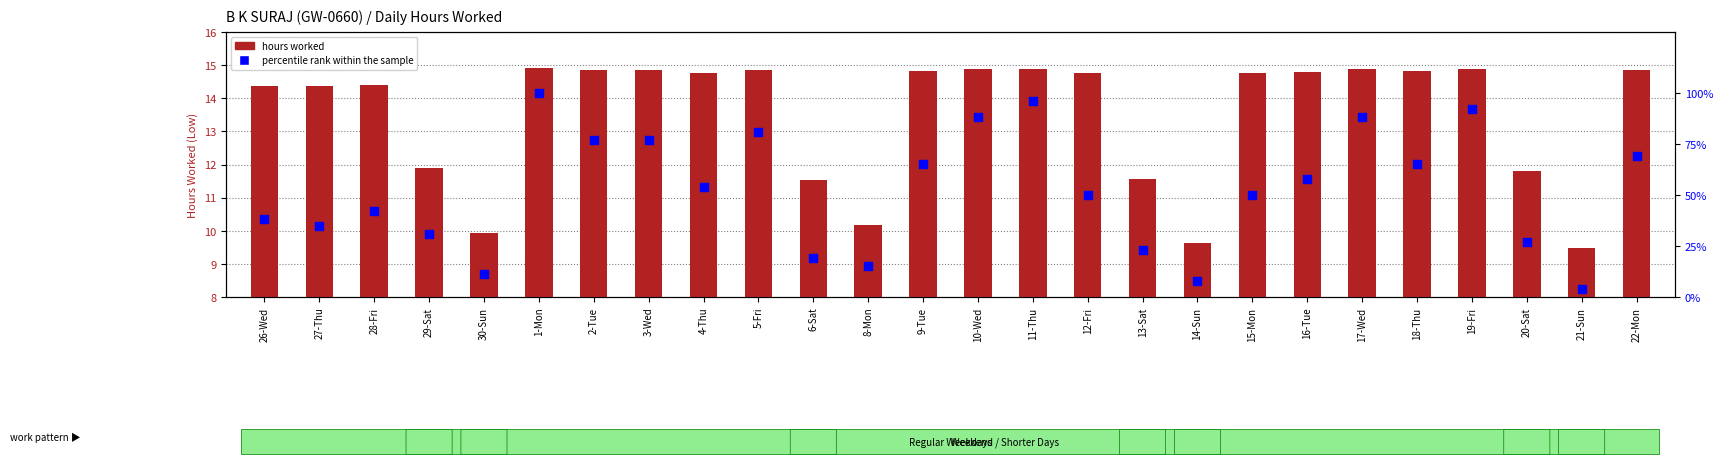

At which category is the sum across all series the highest?

1-Mon